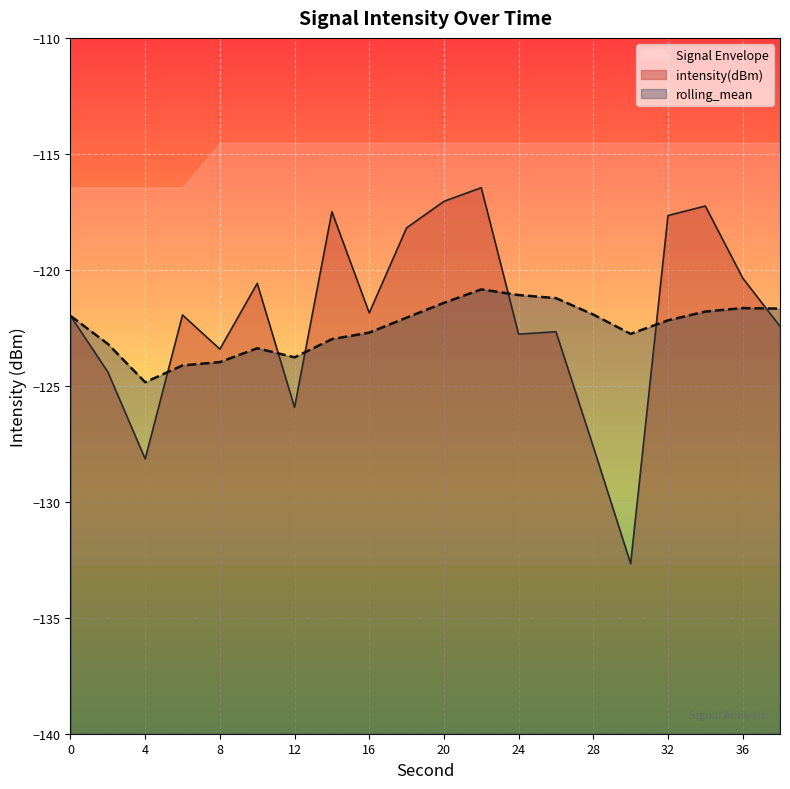

The rolling_mean series shows -173.1 at 12. True or false?

False